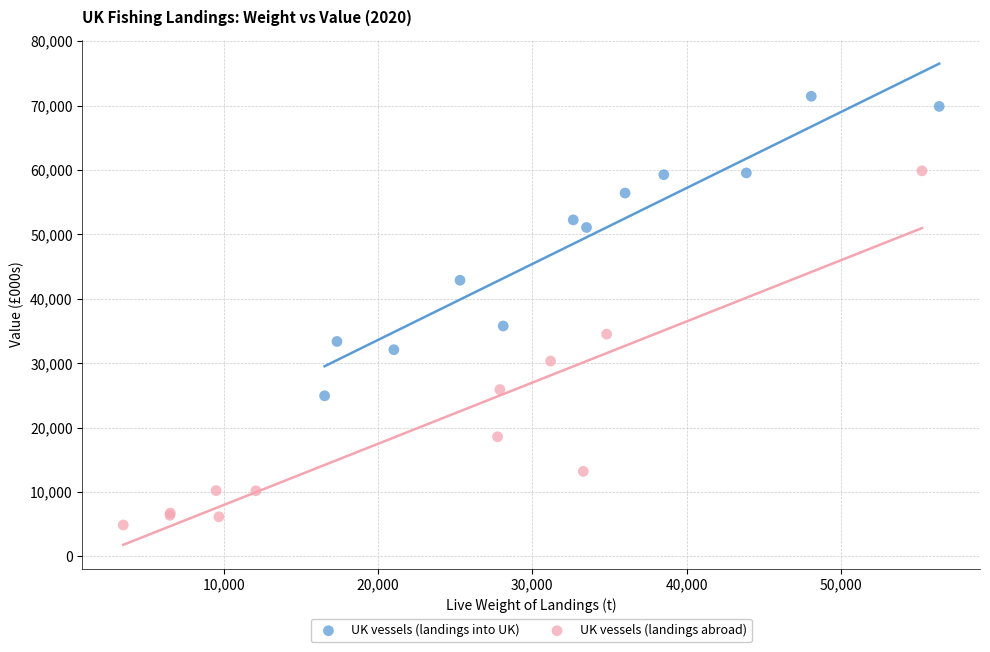

What are all the series names shown in the legend?

UK vessels (landings into UK), UK vessels (landings abroad)